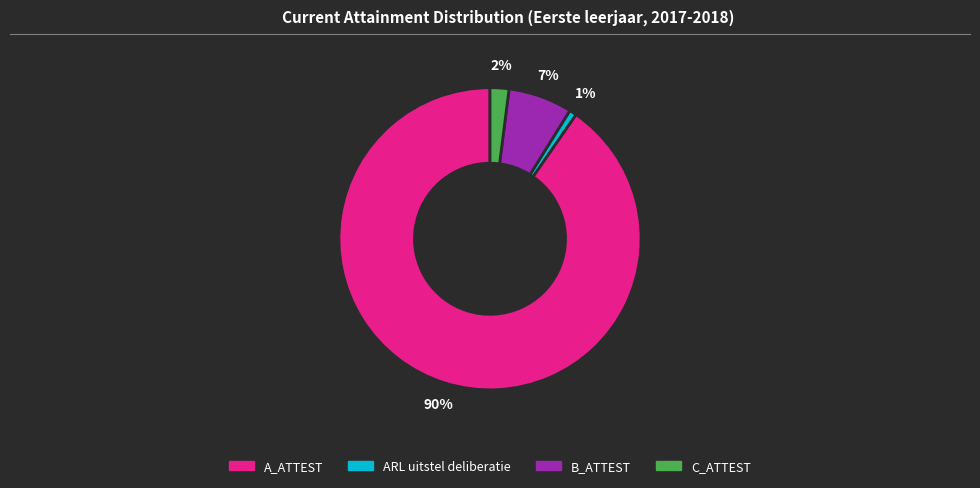

Does B_ATTEST represent more than half of the total?

No